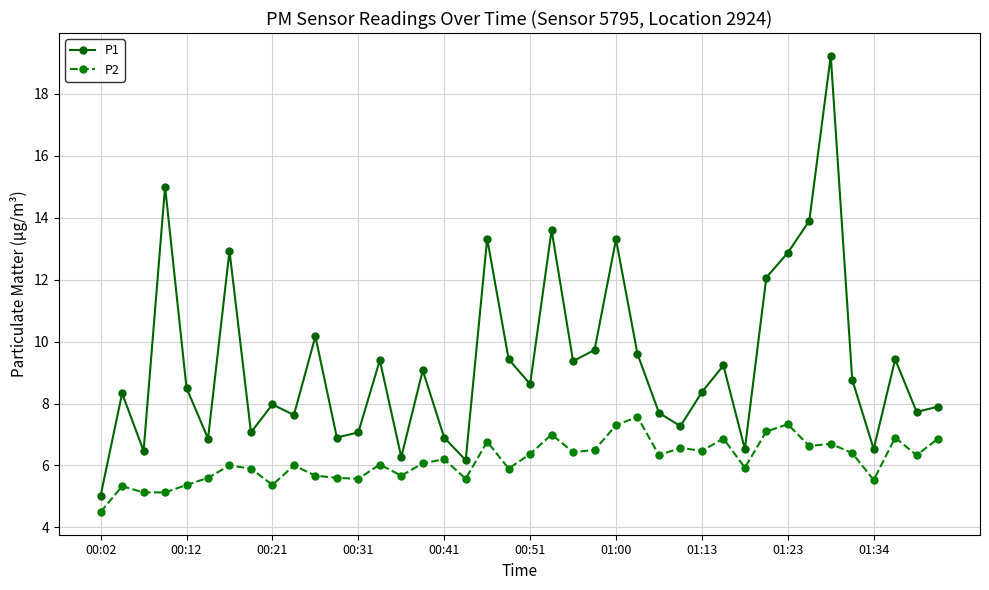

What is the difference between the second highest and minimum values in the P2 series?

2.8